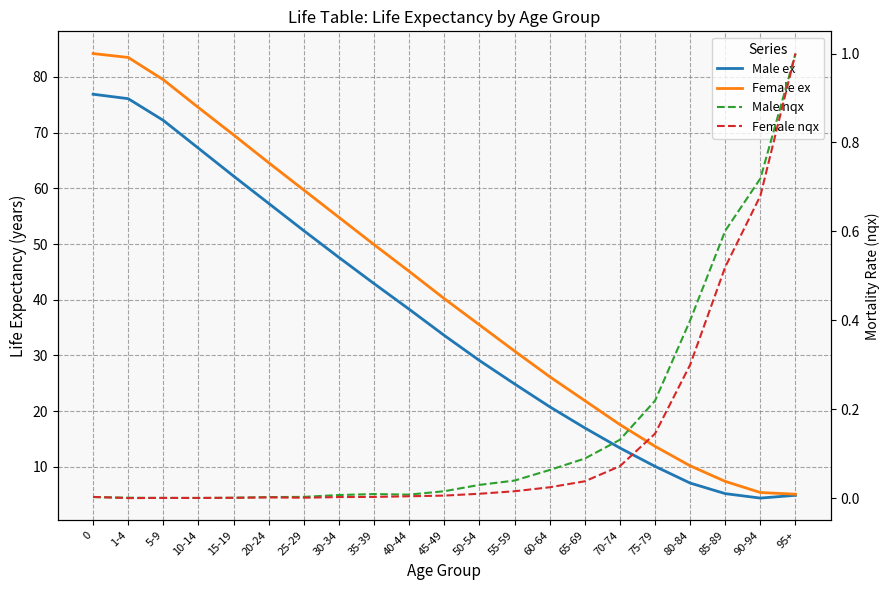

True or false: Male nqx has a value of 0.0 at 50-54.

True